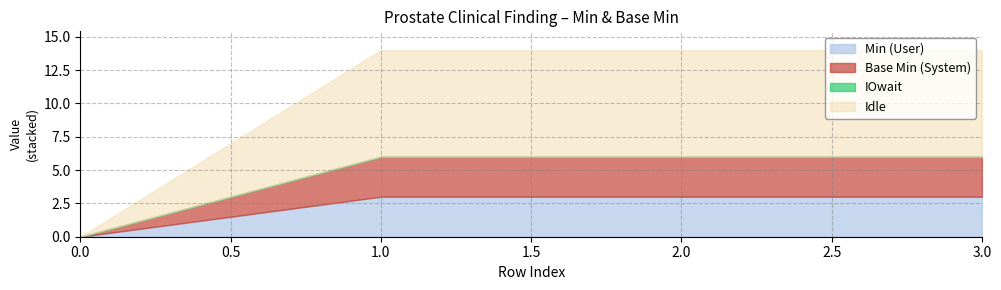

Does the chart have visible grid lines?

Yes